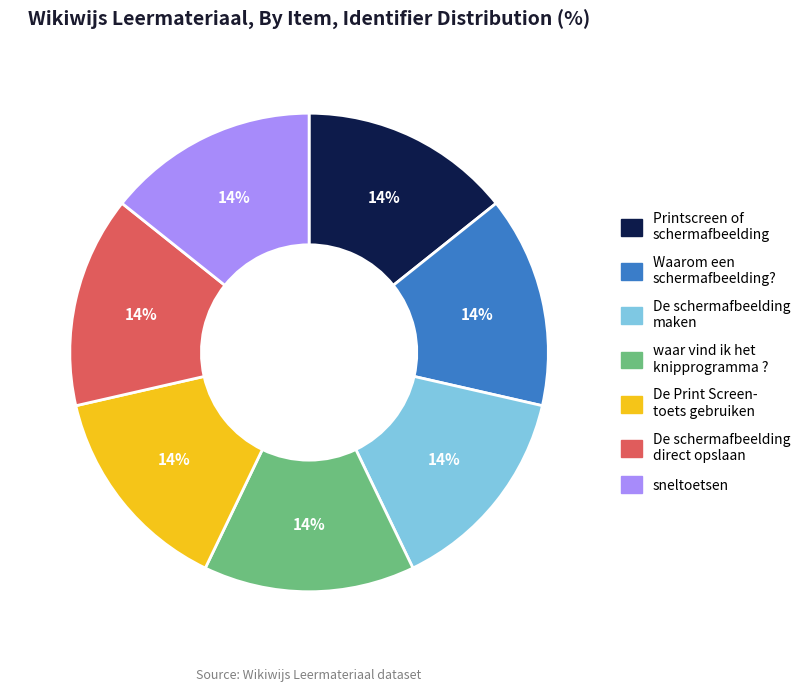

Does any single category account for the majority?

No